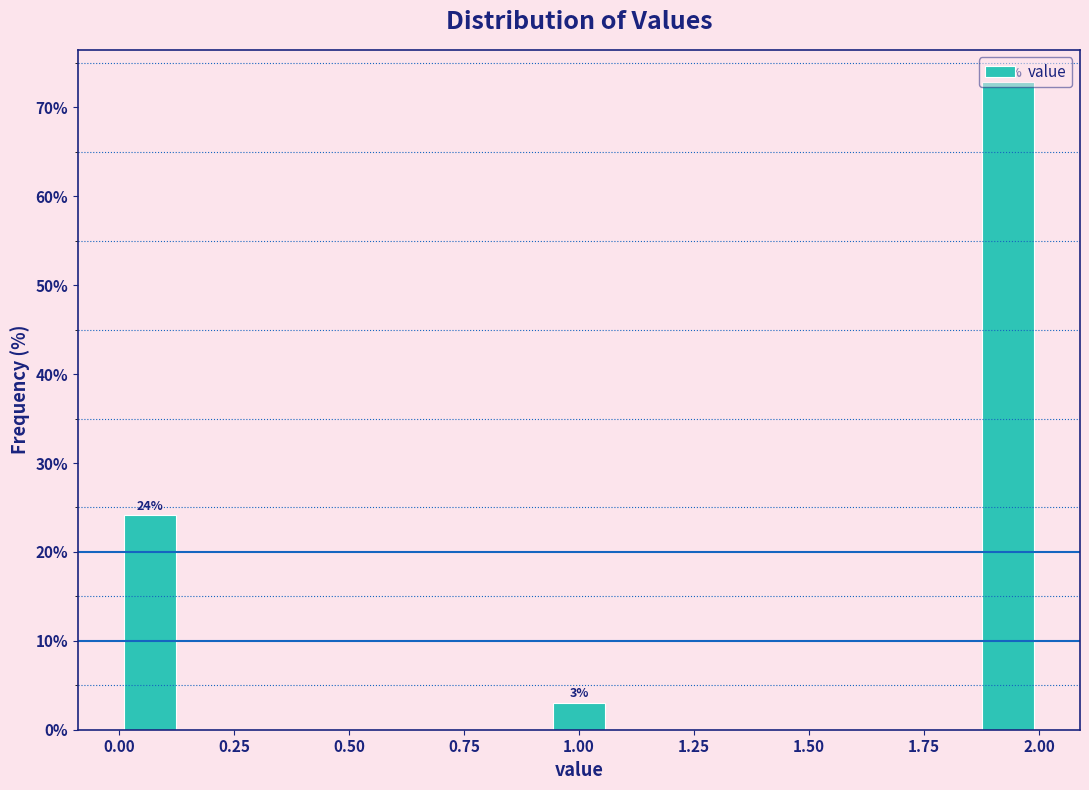

Around what value on the x-axis is the tallest bar? Give the approximate position of its centre, as read against the axis.

1.95